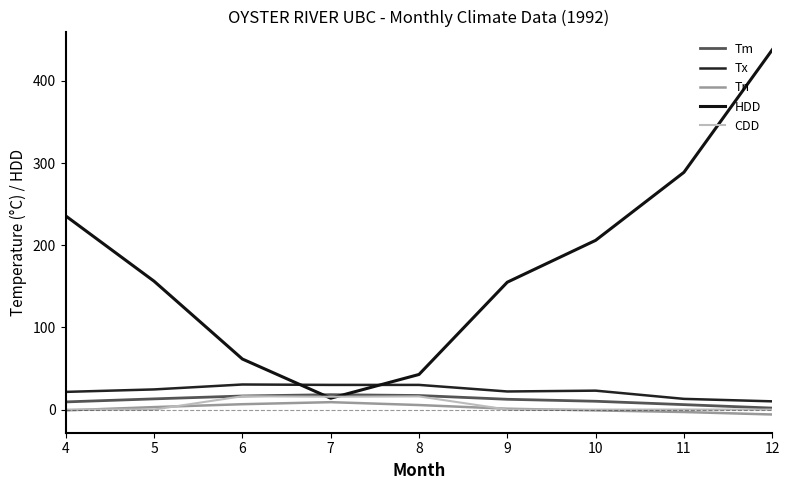

What are all the series names shown in the legend?

Tm, Tx, Tn, HDD, CDD